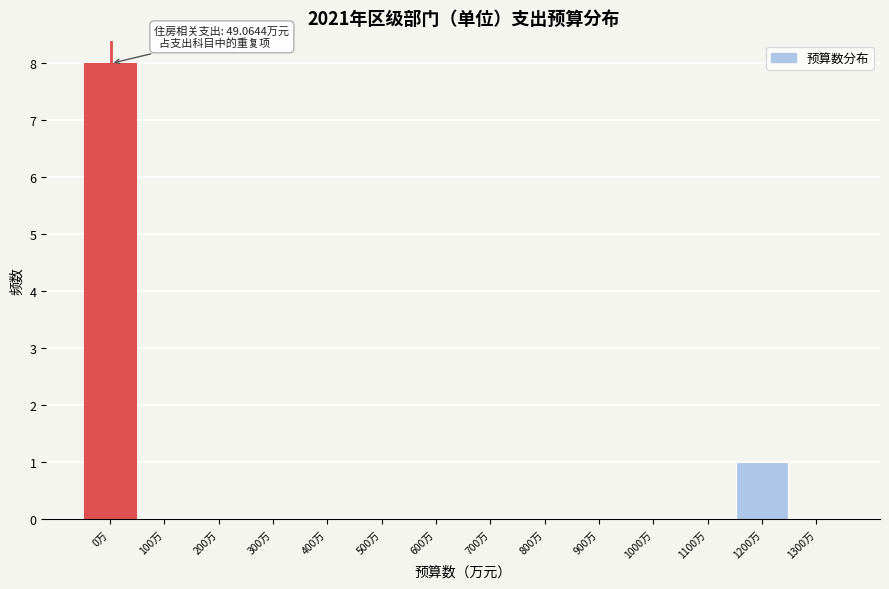

Reading left to right, extract all data points from this chart.

0万=8	100万=0	200万=0	300万=0	400万=0	500万=0	600万=0	700万=0	800万=0	900万=0	1000万=0	1100万=0	1200万=1	1300万=0